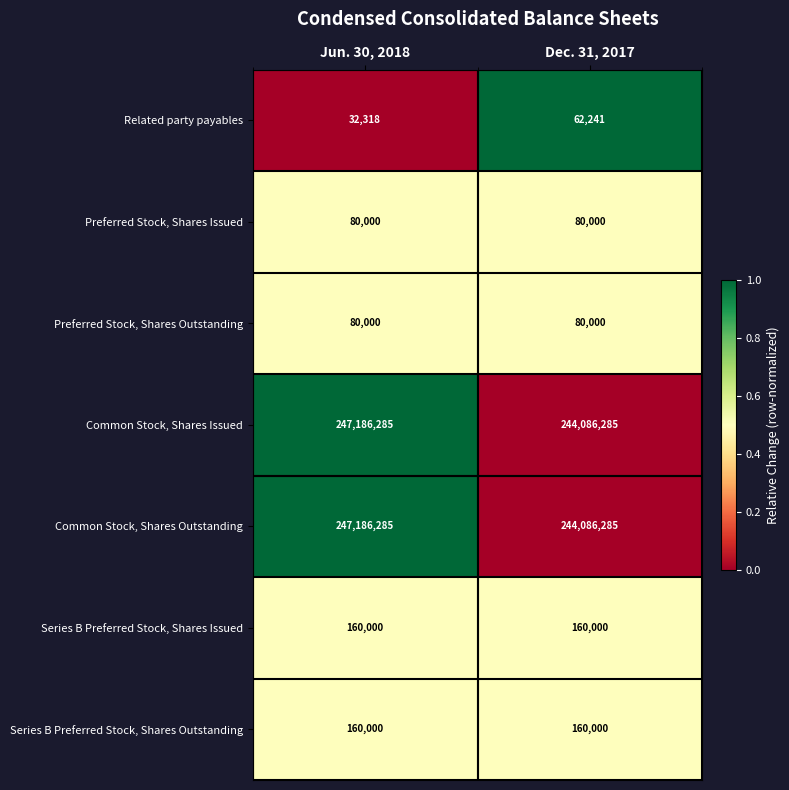

Rank the categories by Common Stock, Shares Outstanding value from highest to lowest.

Jun. 30, 2018, Dec. 31, 2017